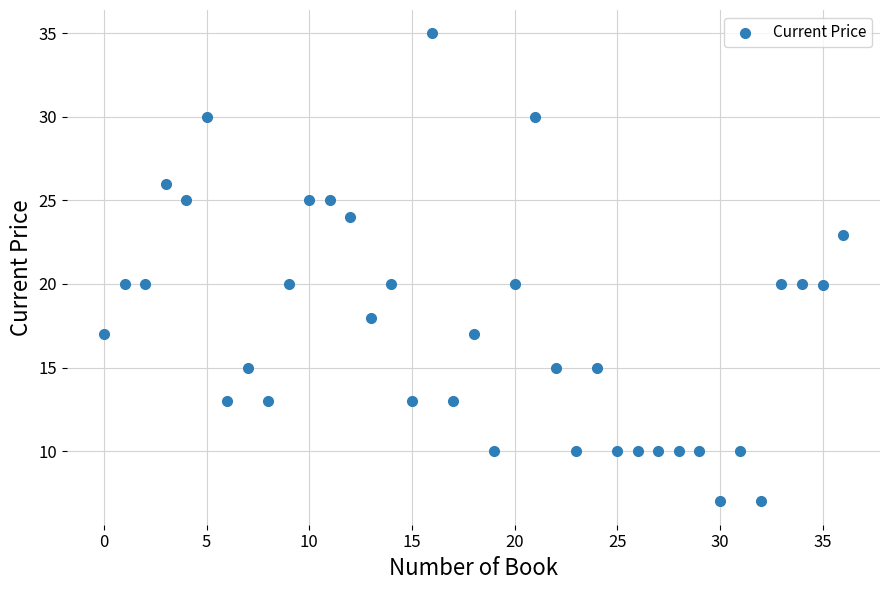

What is the range of Y values (max minus min)?

28.0